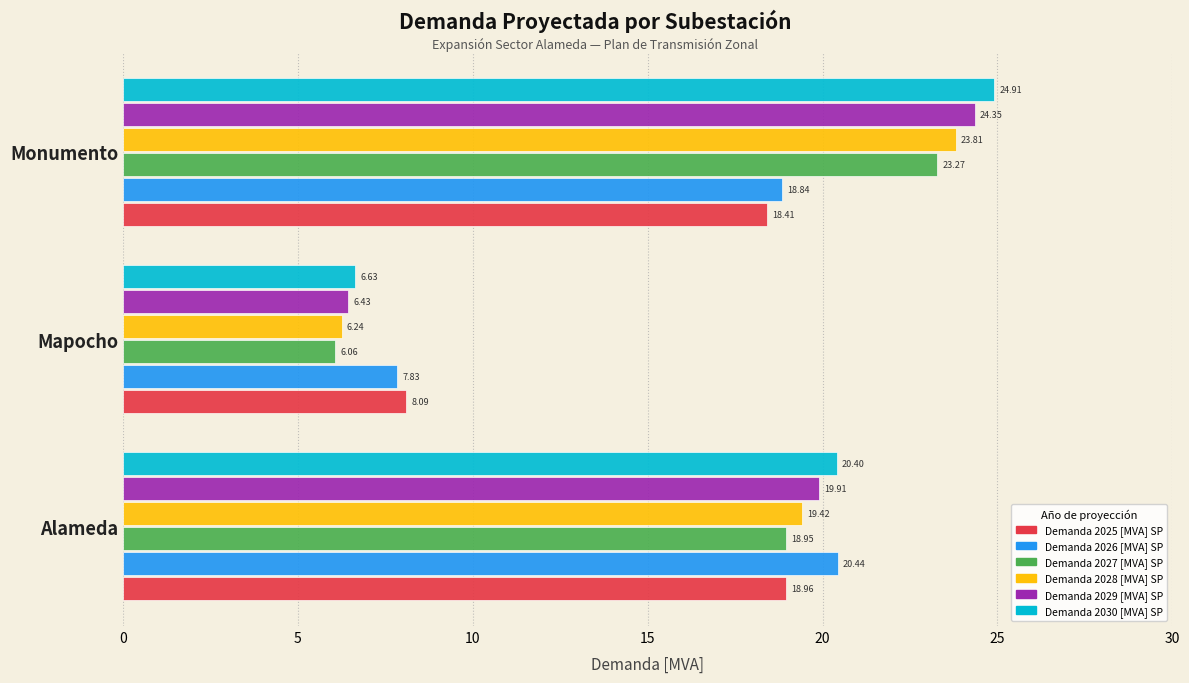

Which series has the largest range (max minus min)?

Demanda 2030 [MVA] SP